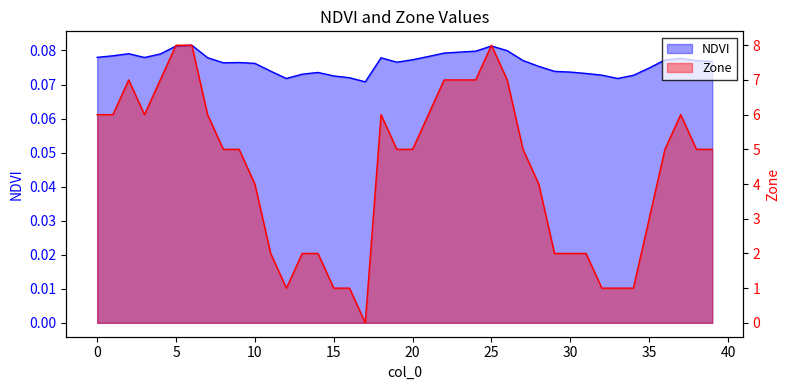

The NDVI series shows 0.1 at 29. True or false?

True